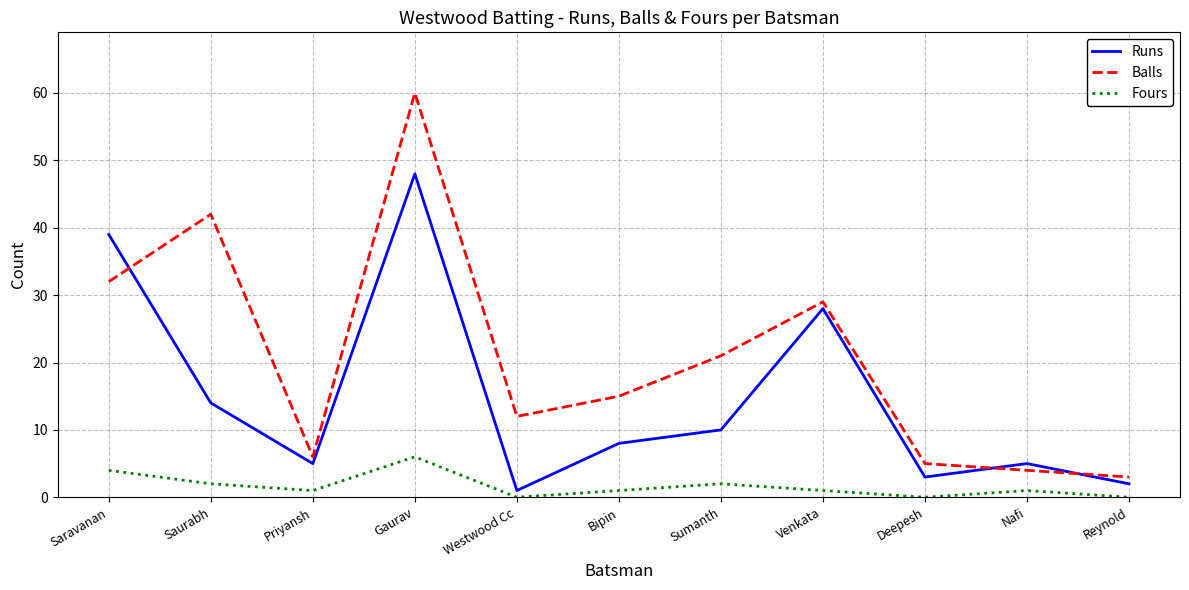

In Fours, how many points are higher than both neighbors (excluding endpoints)?

3